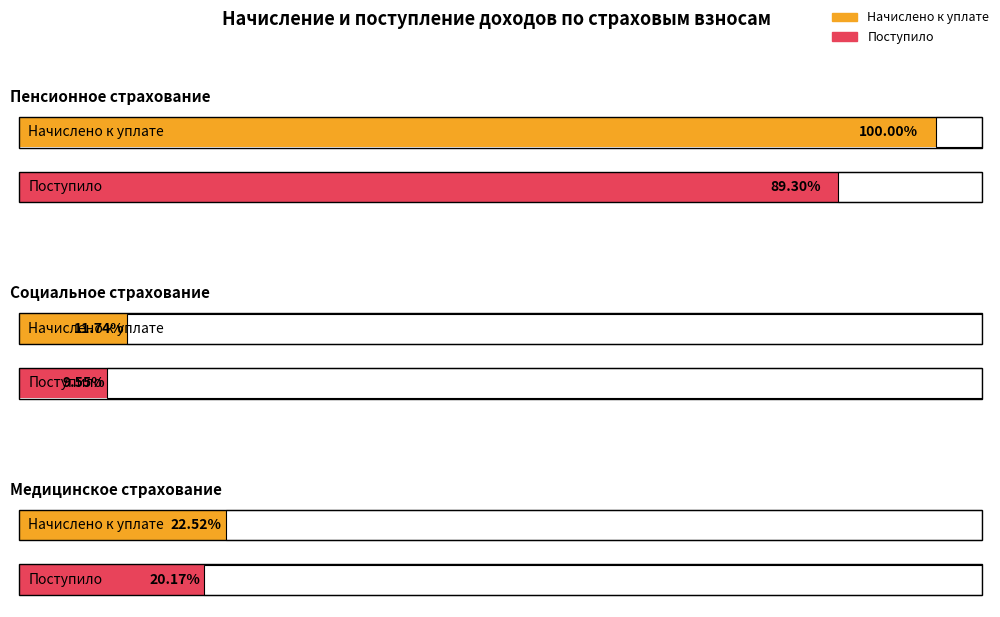

Which series has the widest spread of values?

Начислено к уплате